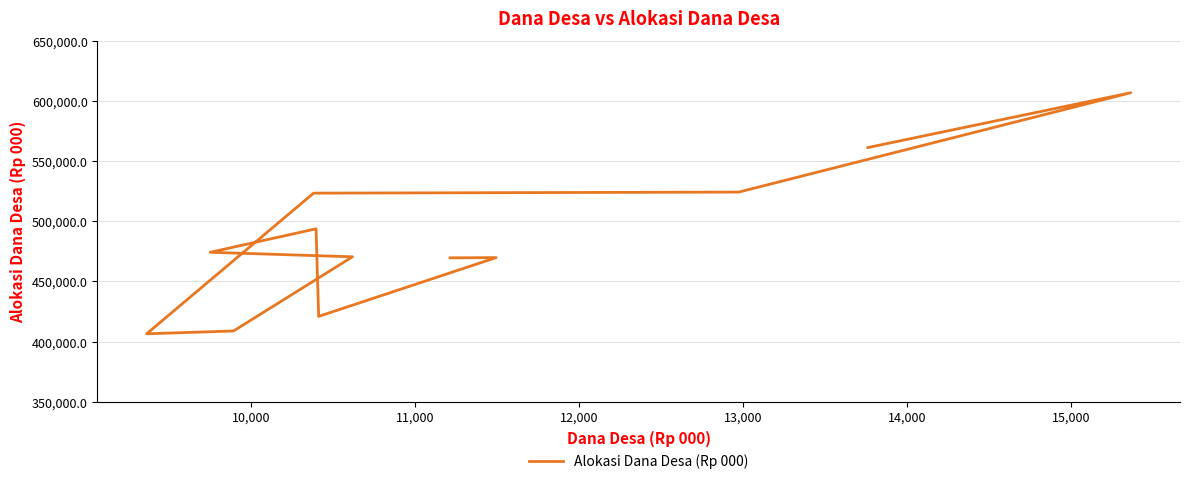

What is the ratio of the value at 13,000 to the value at 14,000?

1.0